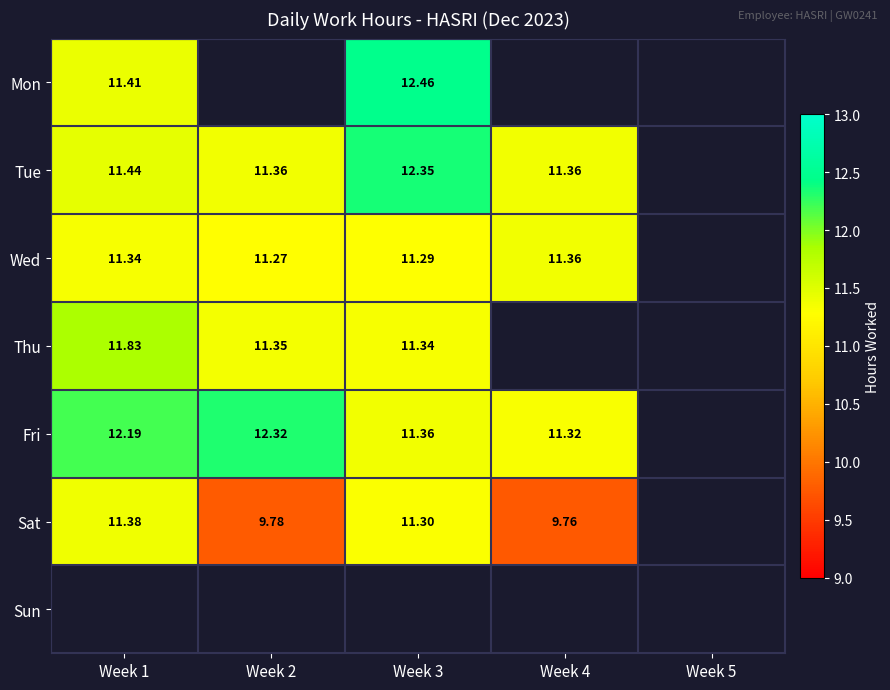

The Thu series shows 15.8 at Week 3. True or false?

False